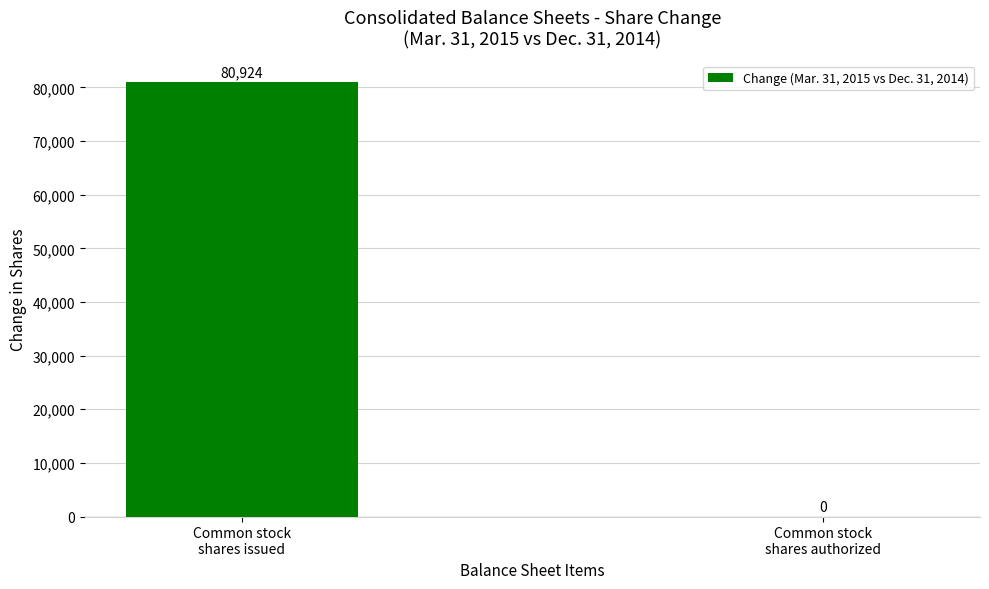

Which has a higher value, Common stock
shares issued or Common stock
shares authorized?

Common stock
shares issued